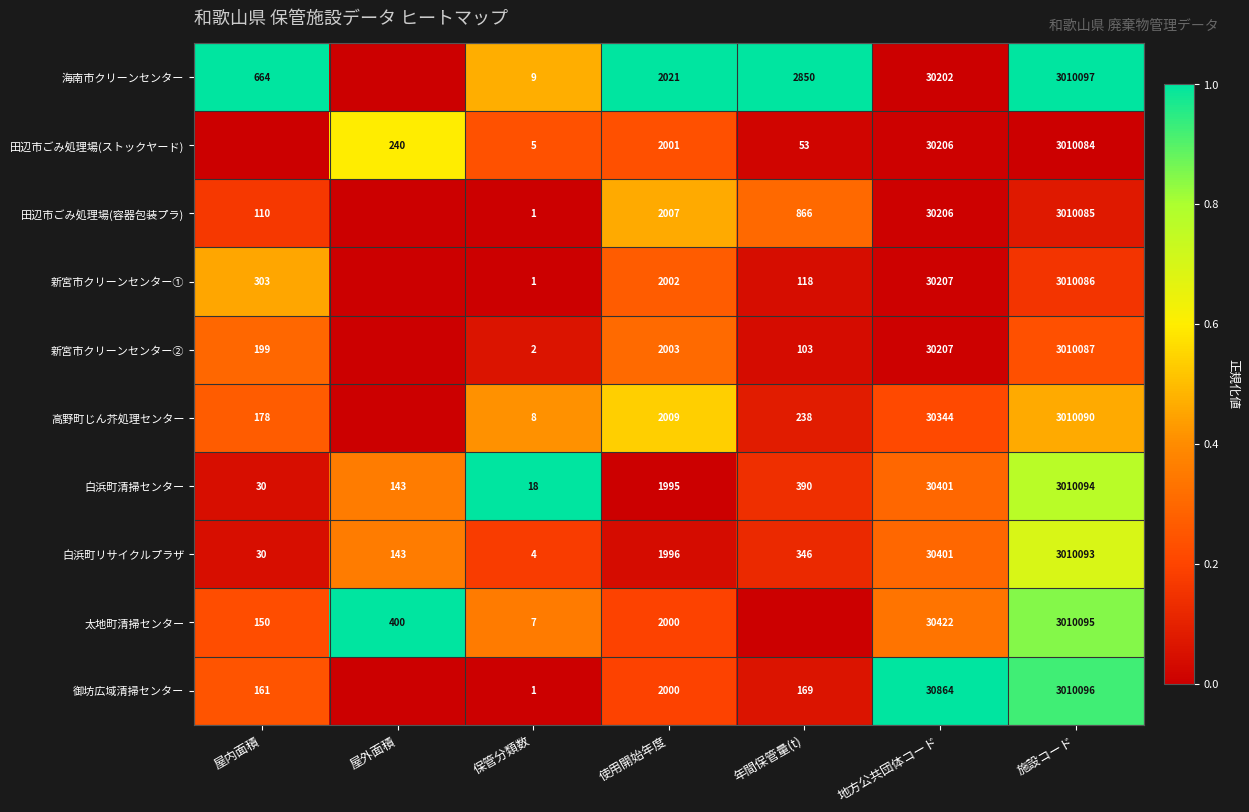

What is the spread (max minus min) of values at 施設コード?

13